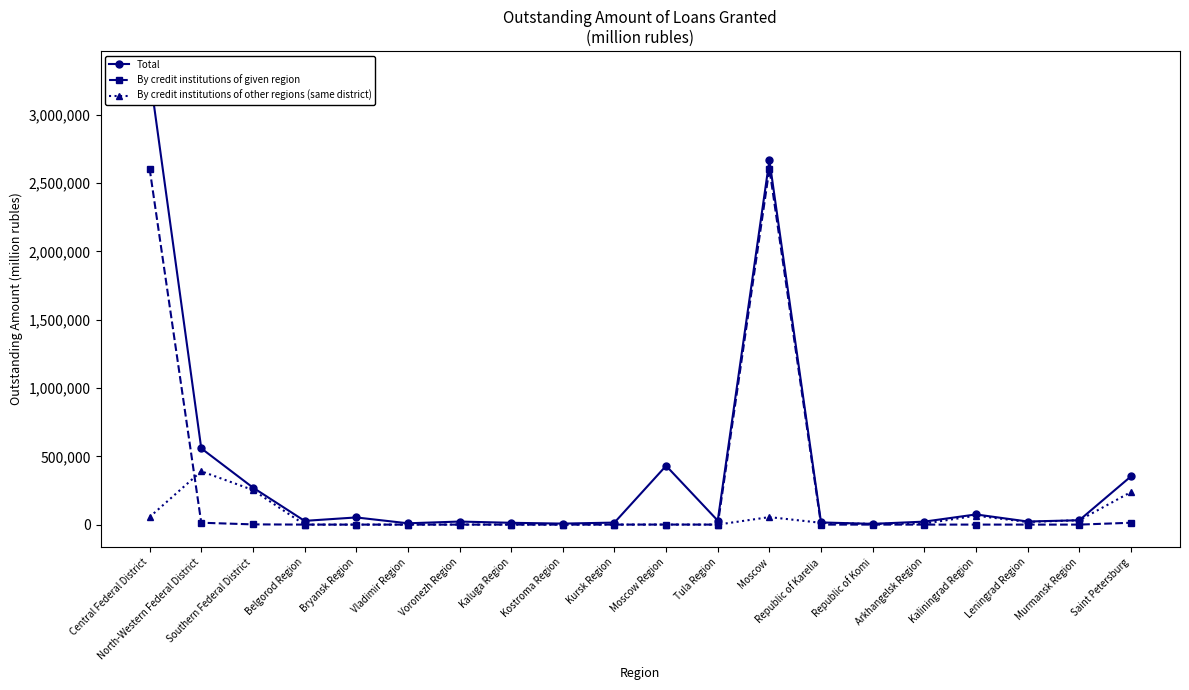

What is the label of the 6th point from the right?

Republic of Komi